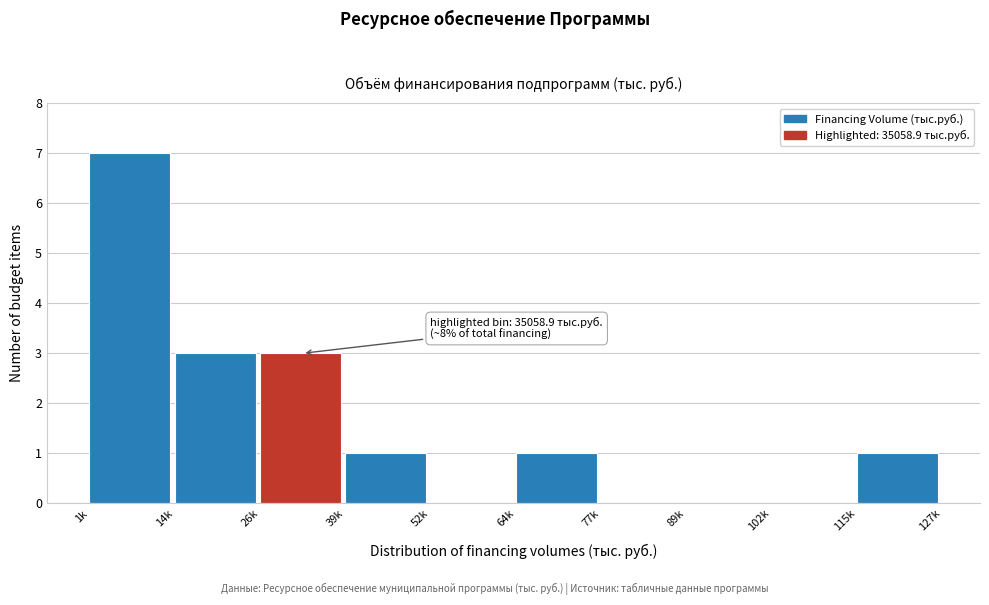

Reading left to right, what are all the values shown in this chart?

1k=7	14k=3	26k=3	39k=1	52k=0	64k=1	77k=0	89k=0	102k=0	115k=1